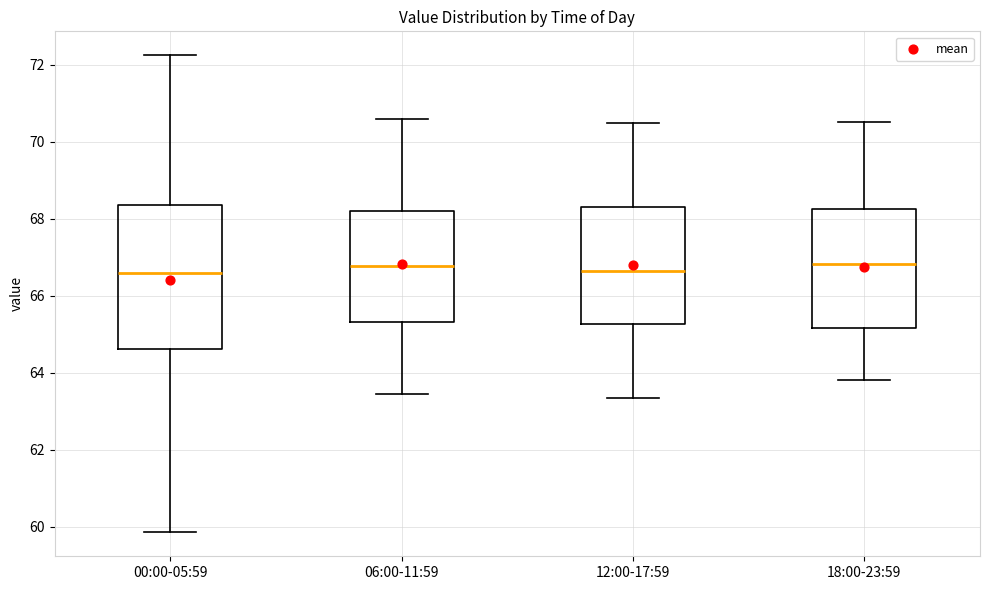

Where is the lower edge of the box for 12:00-17:59 on the y-axis? The values are not printed on the chart, so give them approximately, as read against the axis.

65.2